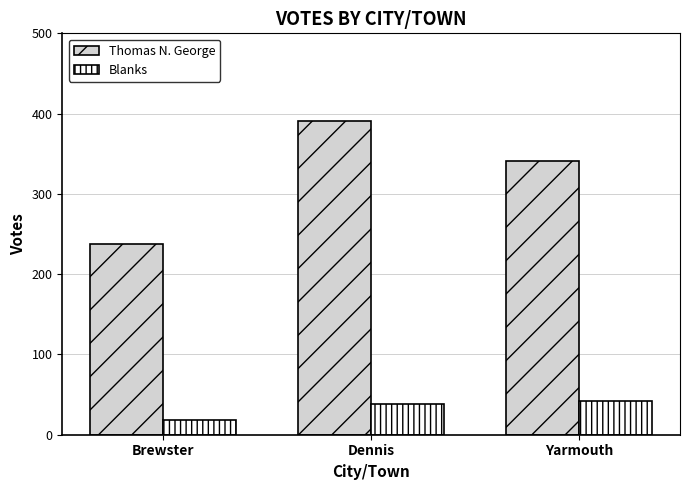

Reading left to right, extract all data points from this chart.

Thomas N. George: 237	391	341
Blanks: 18	38	42